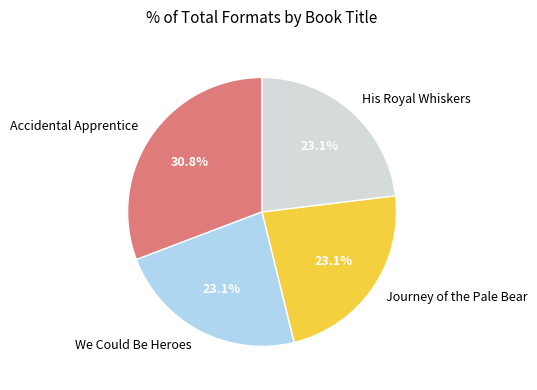

How many slices are in this pie chart?

4